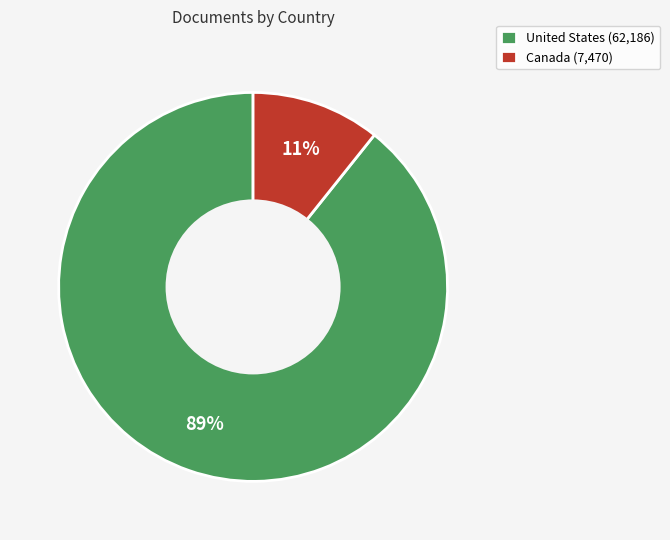

What is the largest slice in the pie chart?

United States